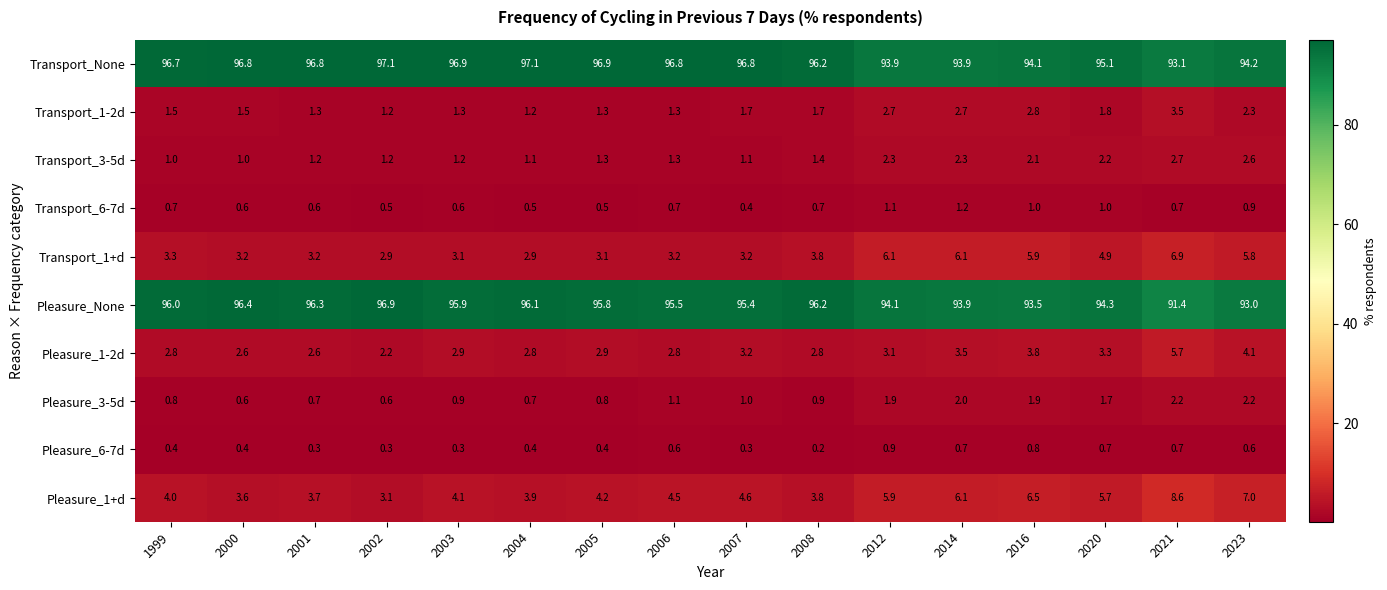

Is the value of Pleasure_None at 2001 greater than the value of Transport_None at 2001?

No